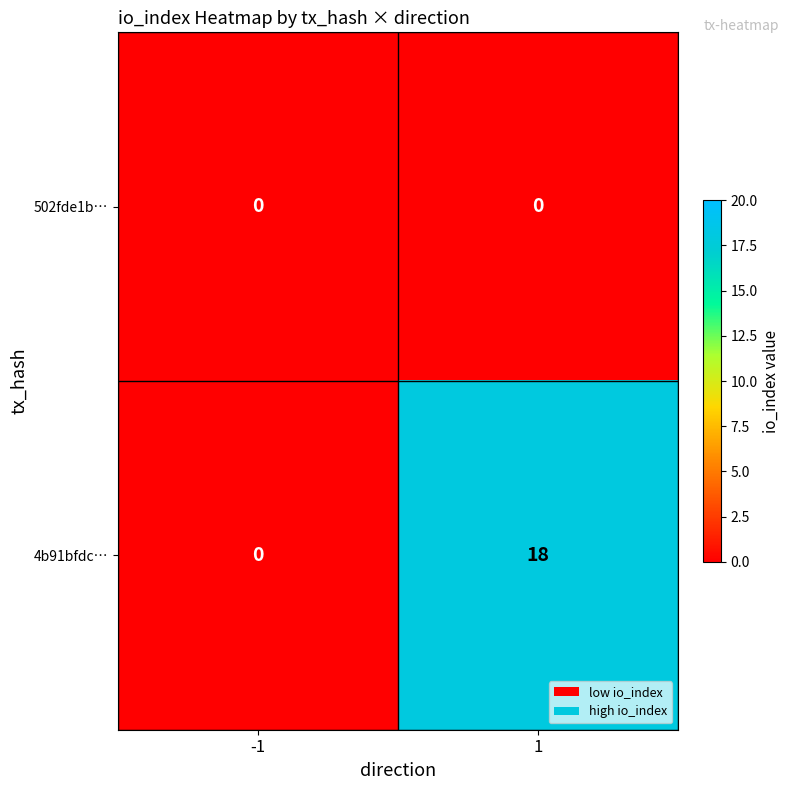

Which series has the largest total across all categories?

4b91bfdc…